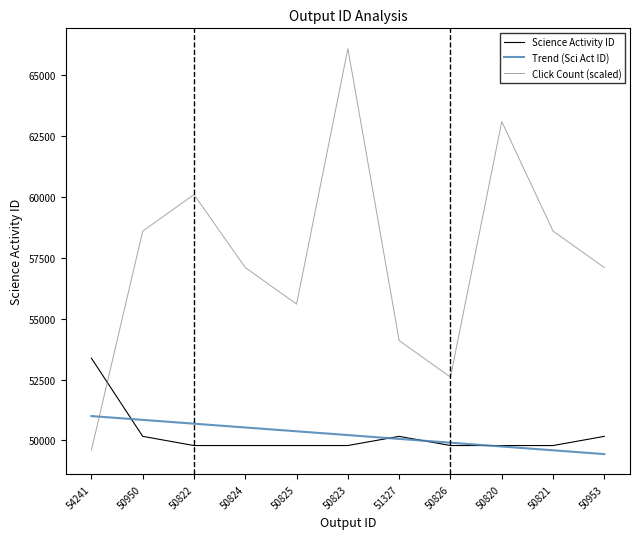

What is the spread (max minus min) of values at 50822?

10314.0